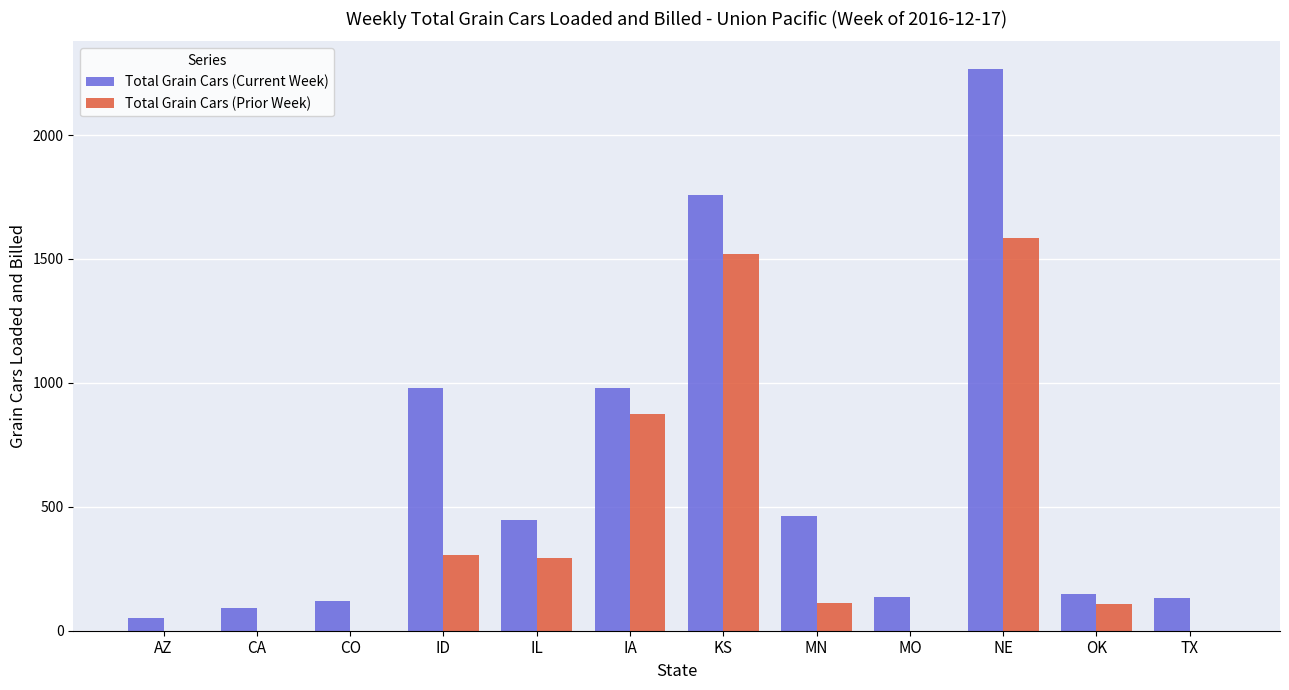

Between CA and NE, which series saw the biggest shift?

Total Grain Cars (Current Week)